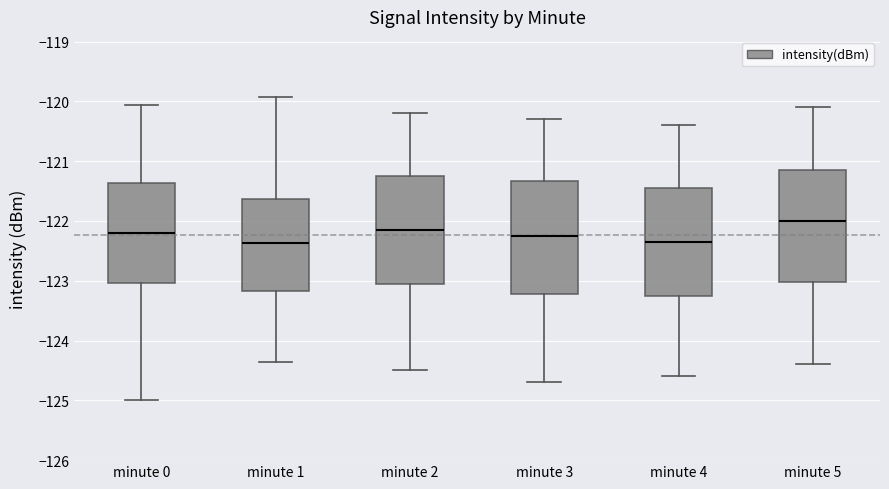

Reading left to right, transcribe this box plot: for each box, give where its median line is, the range the box spans, and where its two whiskers end, as read against the y-axis. The values are not printed on the chart, so give them approximately, as read against the axis.

minute 0: median -122.2, box -123.0 to -121.4, whiskers -125.0 to -120.1
minute 1: median -122.4, box -123.2 to -121.6, whiskers -124.4 to -119.9
minute 2: median -122.1, box -123.0 to -121.2, whiskers -124.5 to -120.2
minute 3: median -122.2, box -123.2 to -121.3, whiskers -124.7 to -120.3
minute 4: median -122.3, box -123.2 to -121.4, whiskers -124.6 to -120.4
minute 5: median -122.0, box -123.0 to -121.1, whiskers -124.4 to -120.1